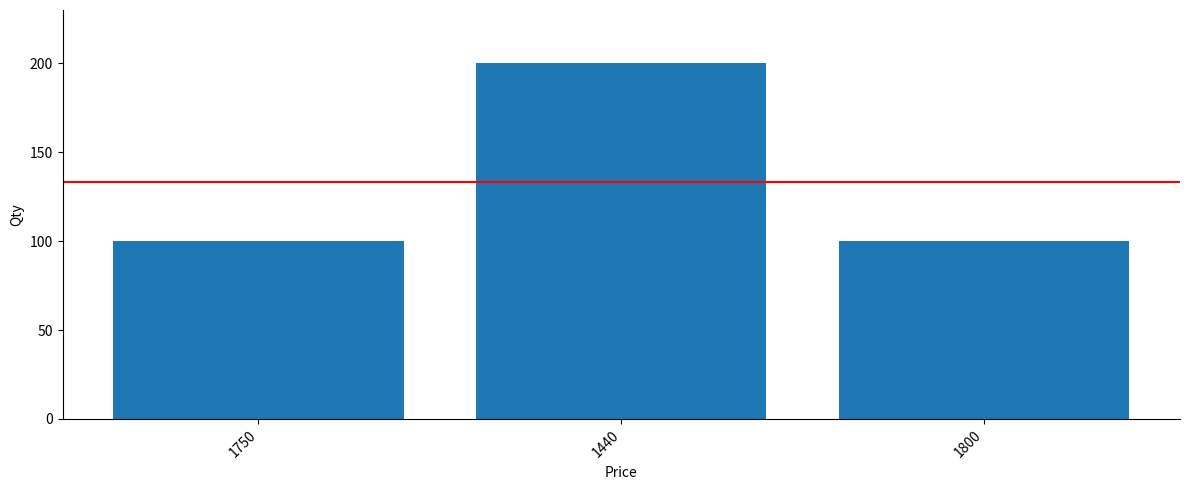

Are the bars grouped side by side (vs. stacked)?

No